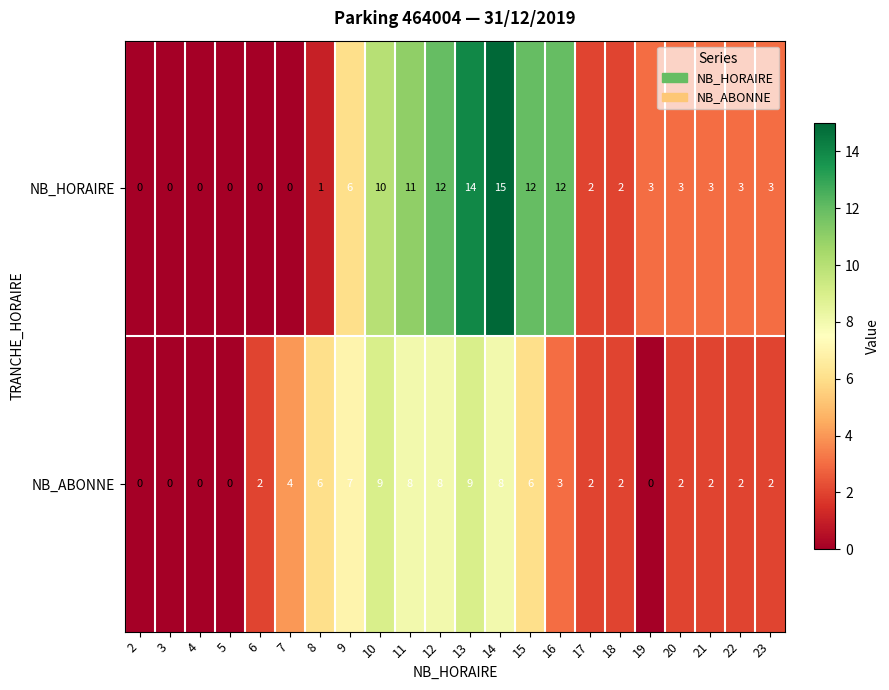

Between 18 and 21, which series saw the biggest shift?

NB_HORAIRE